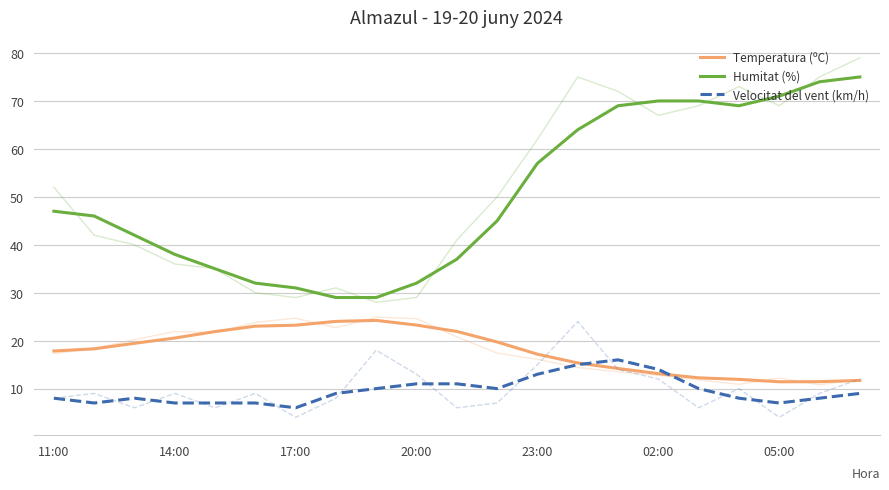

What is the difference between the maximum and minimum values in the Temperatura (ºC) series?

12.8